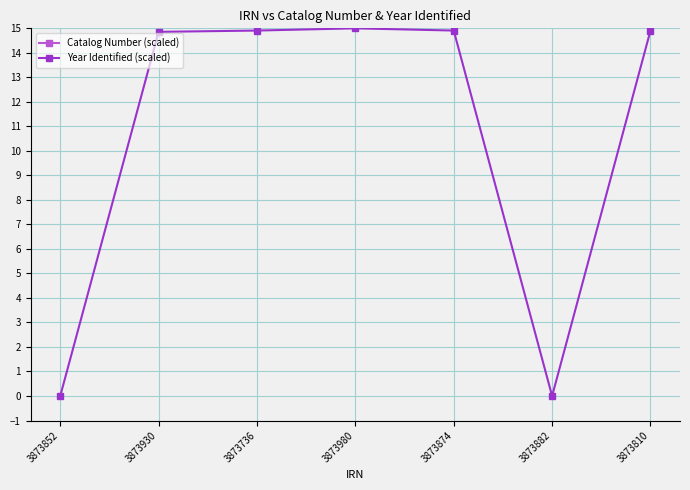

What are all the series names shown in the legend?

Catalog Number (scaled), Year Identified (scaled)